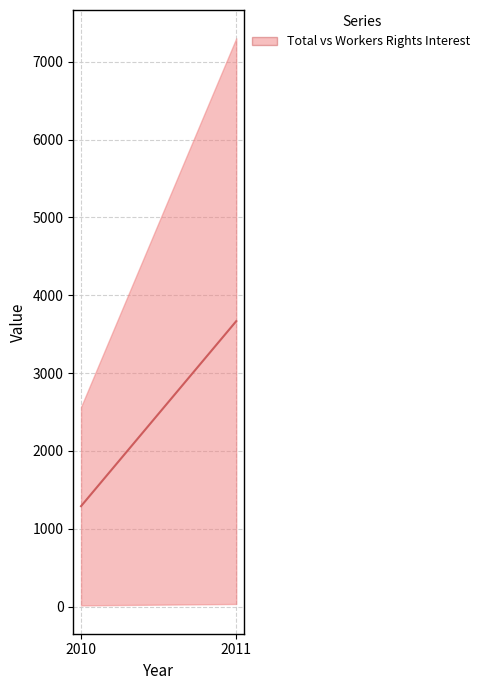

At which category does the chart reach its minimum across all series?

2010